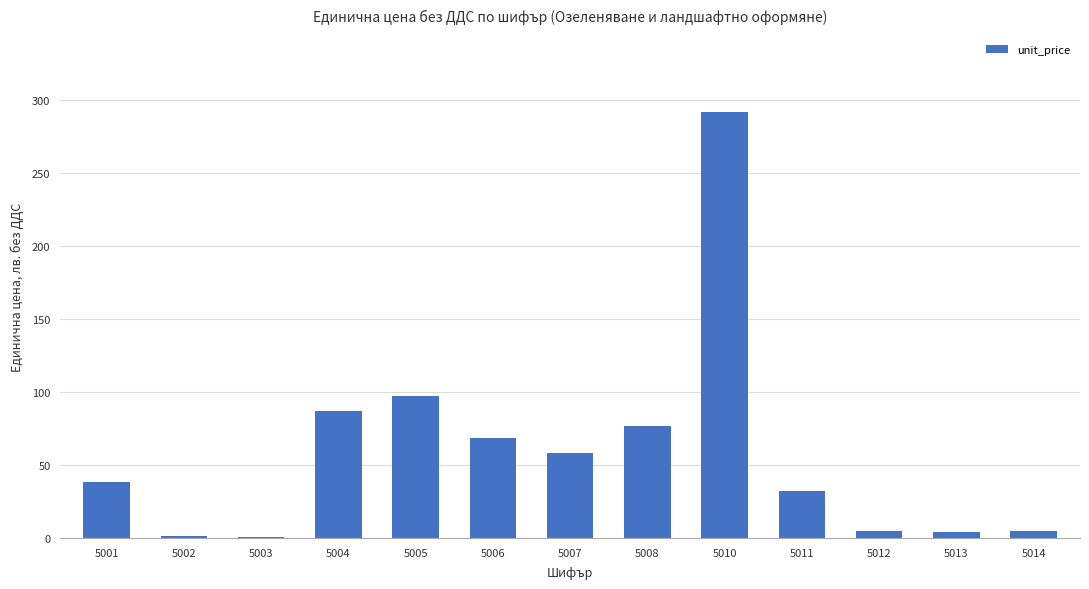

Count the number of categories in the chart.

13